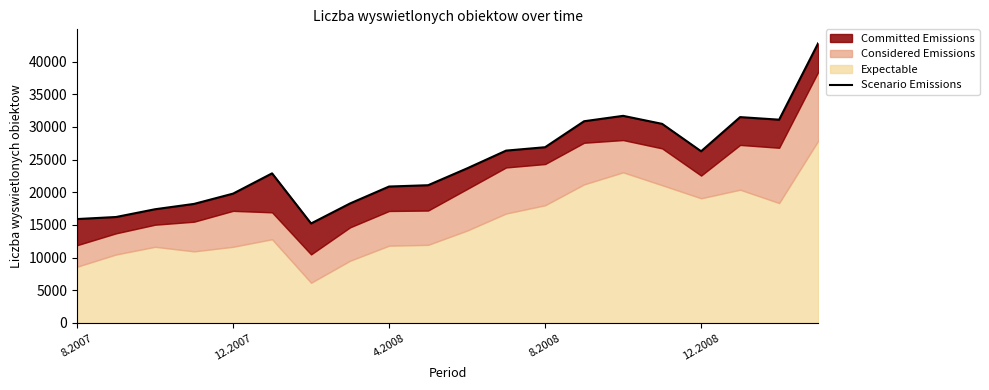

What is the difference between the maximum and minimum values?

27575